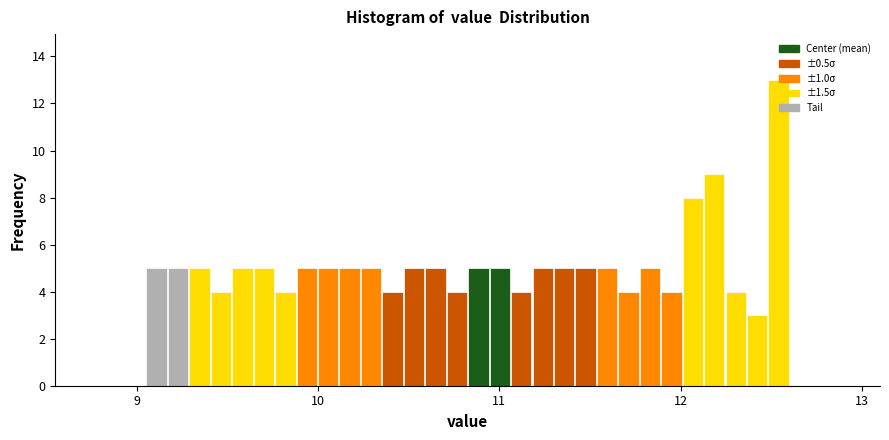

Read against the x-axis, roughly where is the centre of the tallest bar?

12.5